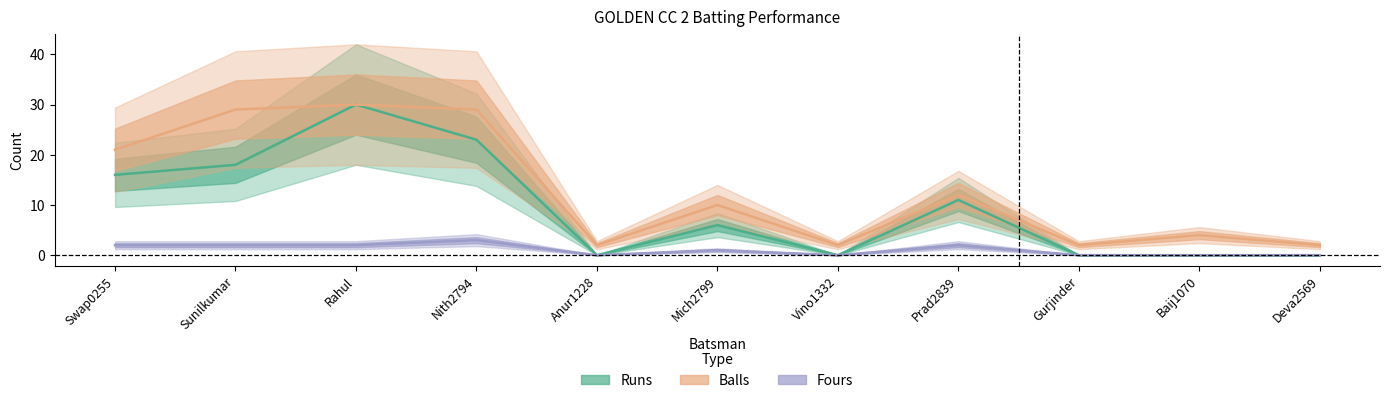

What are all the series names shown in the legend?

Runs, Balls, Fours